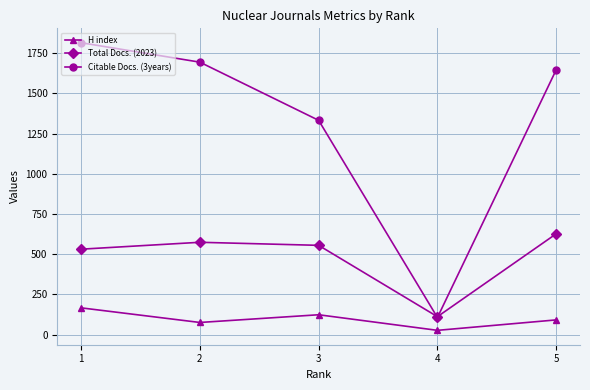

How many lines are shown in the chart?

3